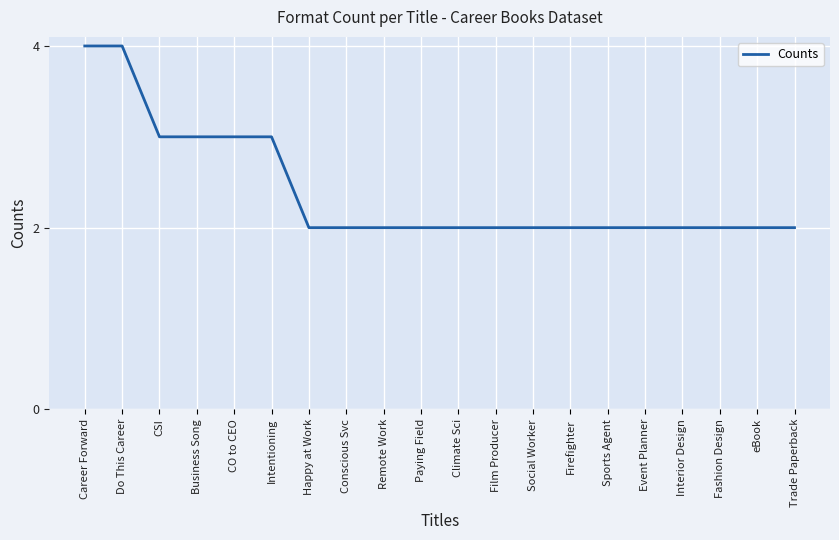

What position from the left is Firefighter?

14